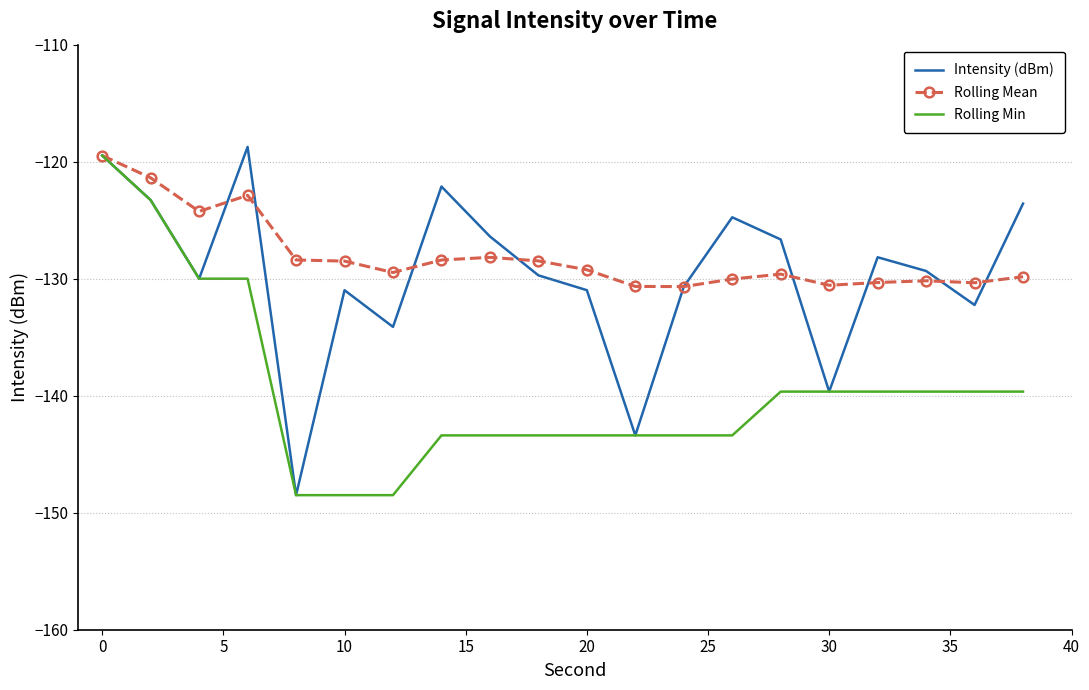

What is the lowest value of the Intensity (dBm) series?

-148.5